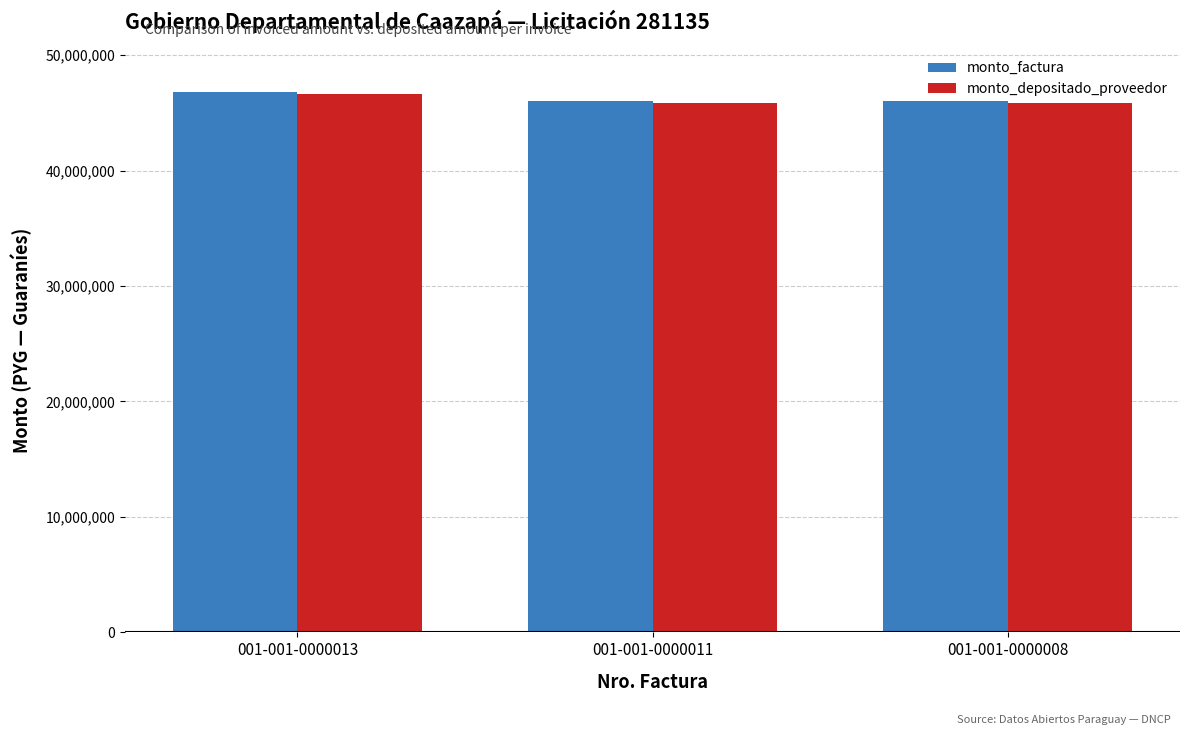

What is the difference between the maximum and minimum values in the monto_depositado_proveedor series?

797091